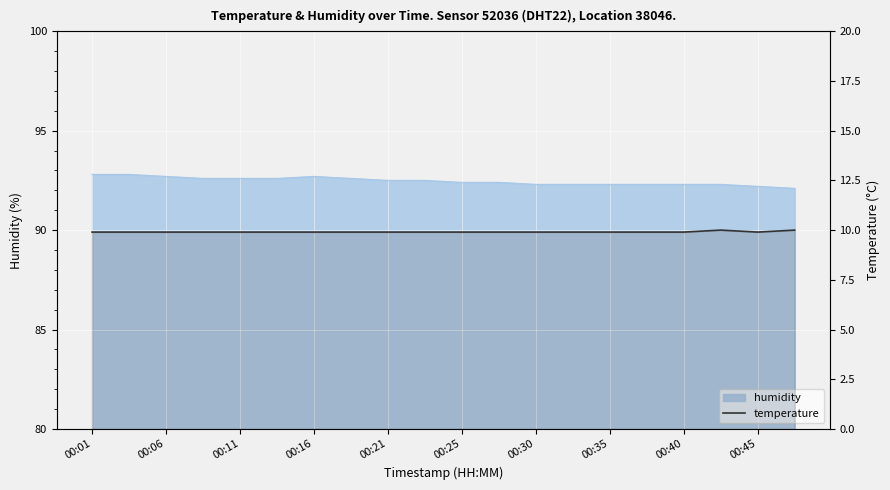

What is the minimum value shown in the chart?

9.9